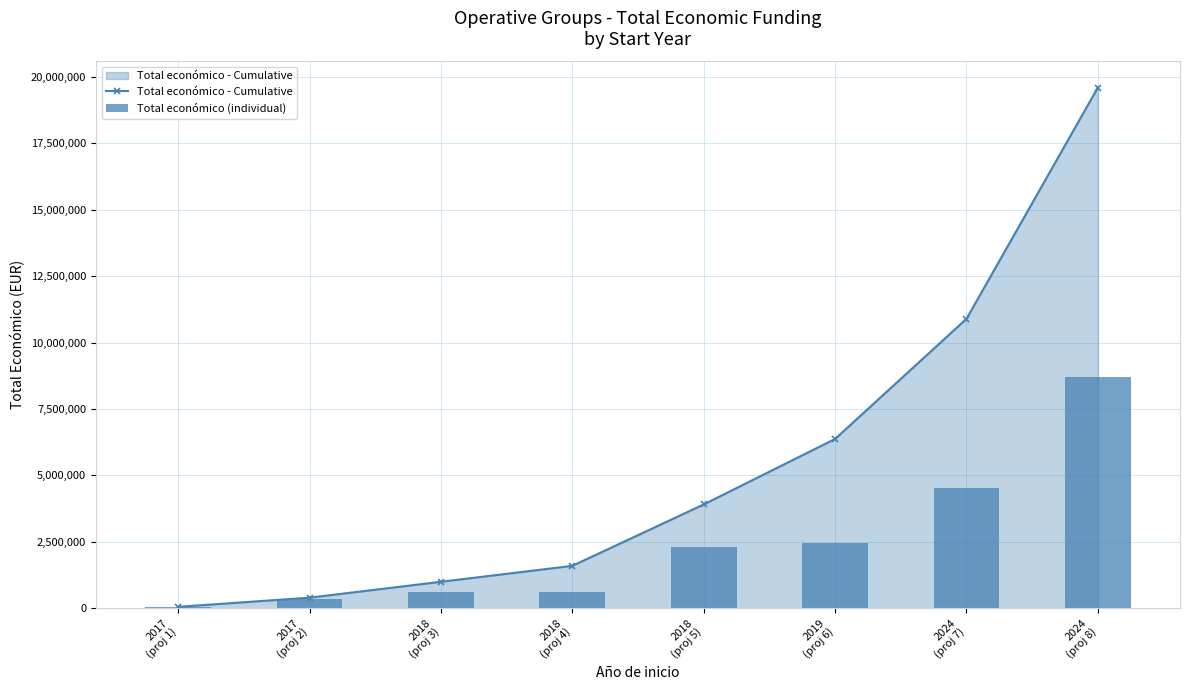

Reading left to right, transcribe all the data shown in this chart.

Total económico - Cumulative: 2017
(proj 1)=57500	2017
(proj 2)=401743	2018
(proj 3)=999639	2018
(proj 4)=1598901	2018
(proj 5)=3908927	2019
(proj 6)=6373499	2024
(proj 7)=10894148	2024
(proj 8)=19595834
Total económico (individual): 2017
(proj 1)=57500	2017
(proj 2)=344243	2018
(proj 3)=597896	2018
(proj 4)=599262	2018
(proj 5)=2310026	2019
(proj 6)=2464572	2024
(proj 7)=4520649	2024
(proj 8)=8701686